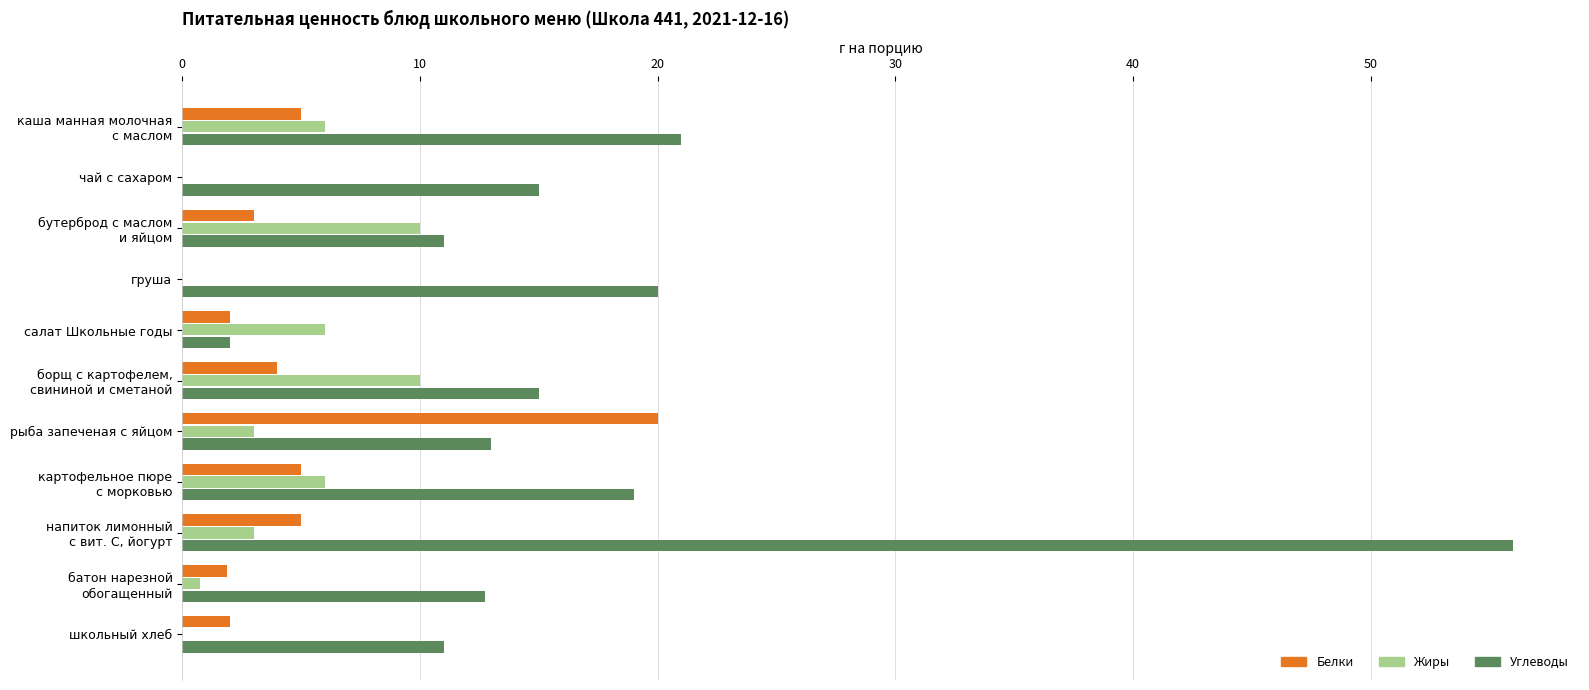

At which category is the sum across all series the highest?

напиток лимонный
с вит. С, йогурт